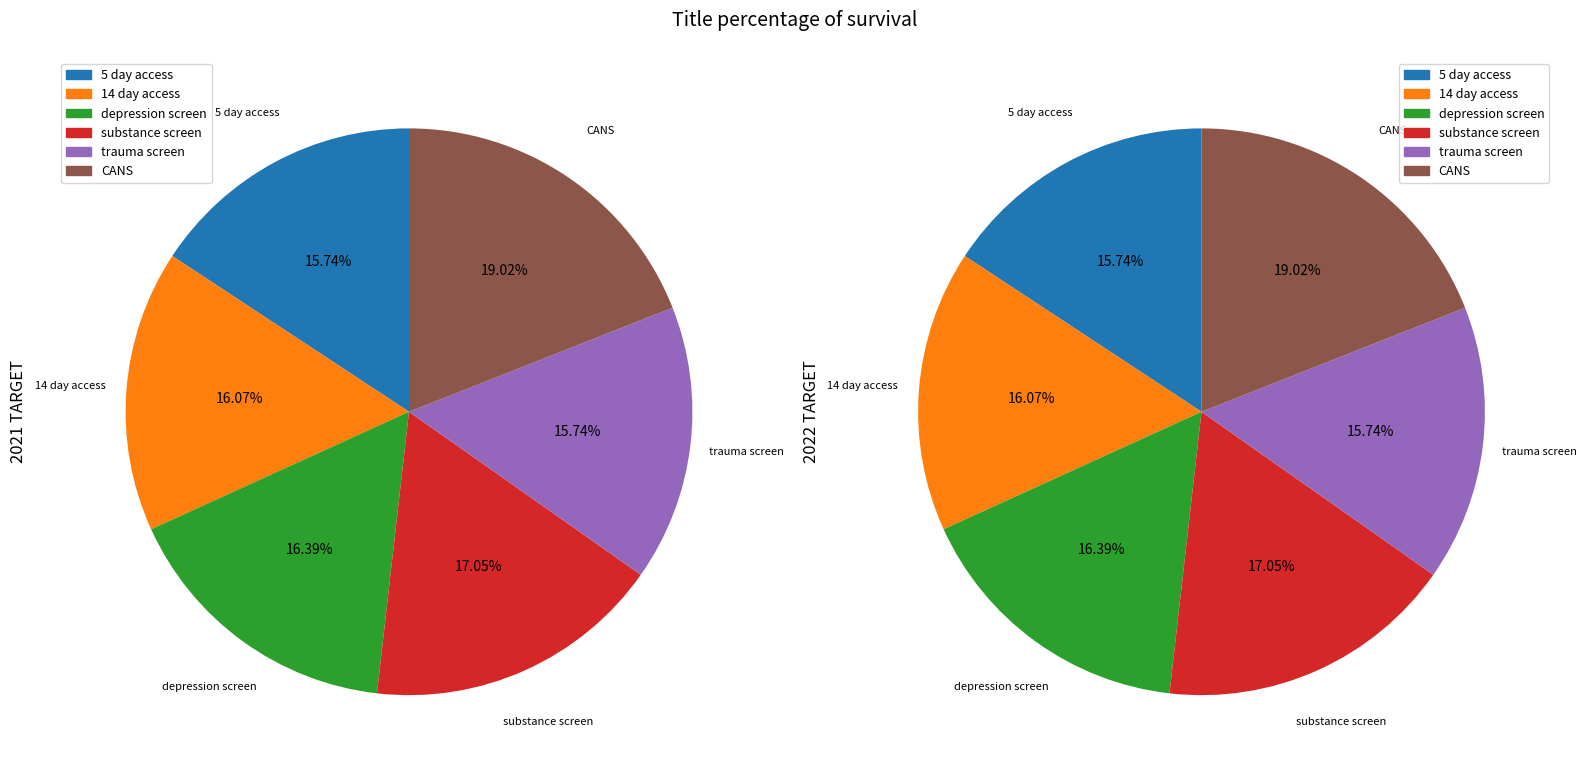

Which slice is the smallest?

5 day access